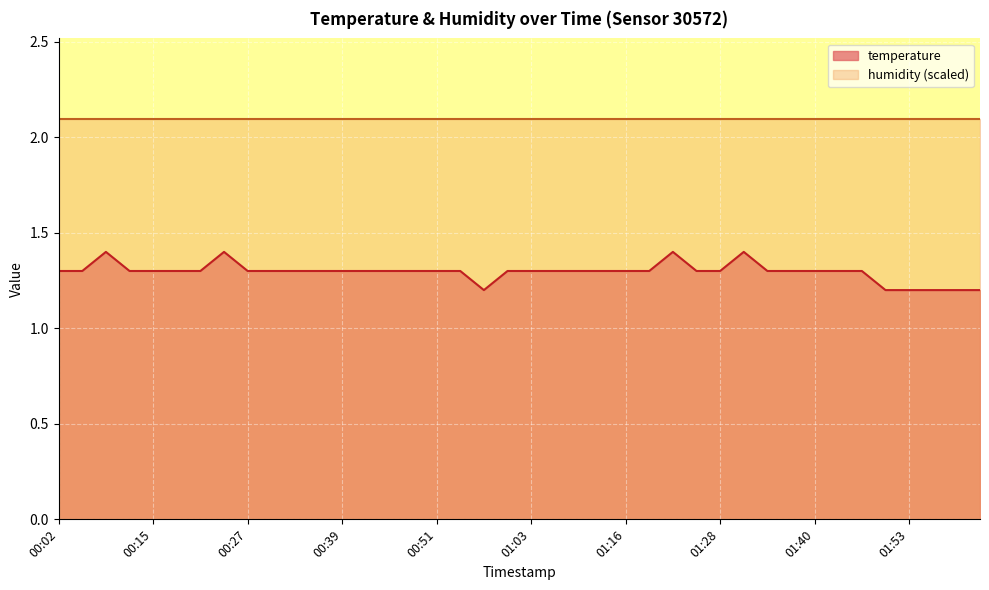

Which label corresponds to the largest value in the chart?

00:09